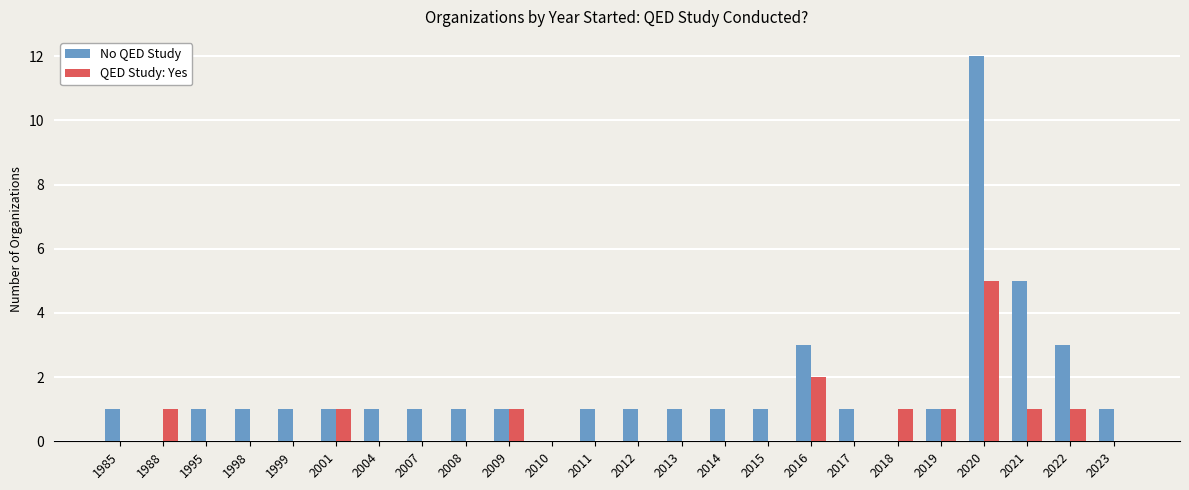

How many groups of bars are there?

24